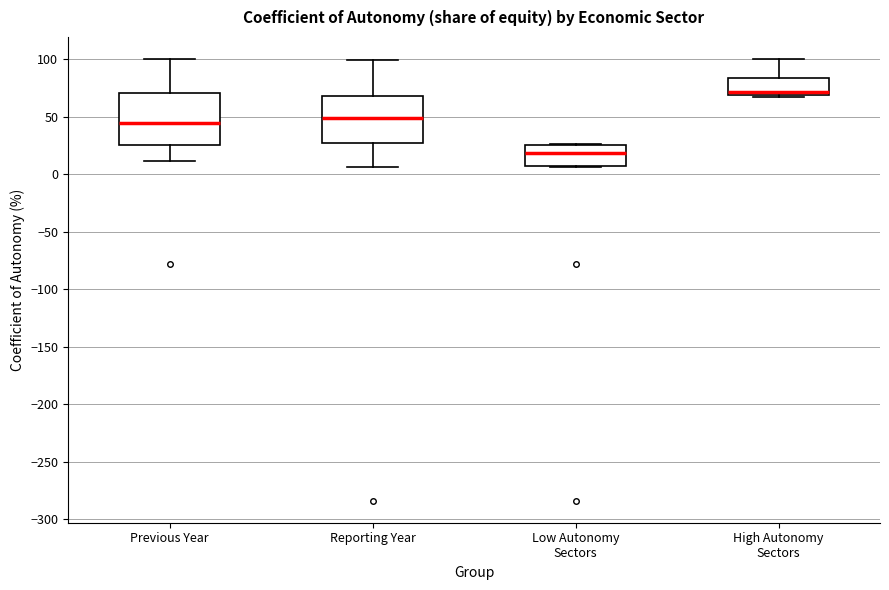

Reading left to right, read every box against the y-axis: the position of its median line, the range the box covers, and the ends of its whiskers. The values are not printed on the chart, so give them approximately, as read against the axis.

Previous Year: median 45, box 25 to 70, whiskers 10 to 100
Reporting Year: median 50, box 25 to 70, whiskers 5 to 100
Low Autonomy Sectors: median 20, box 5 to 25, whiskers 5 to 25
High Autonomy Sectors: median 70 (just above the box's lower edge), box 70 to 85, whiskers 65 to 100